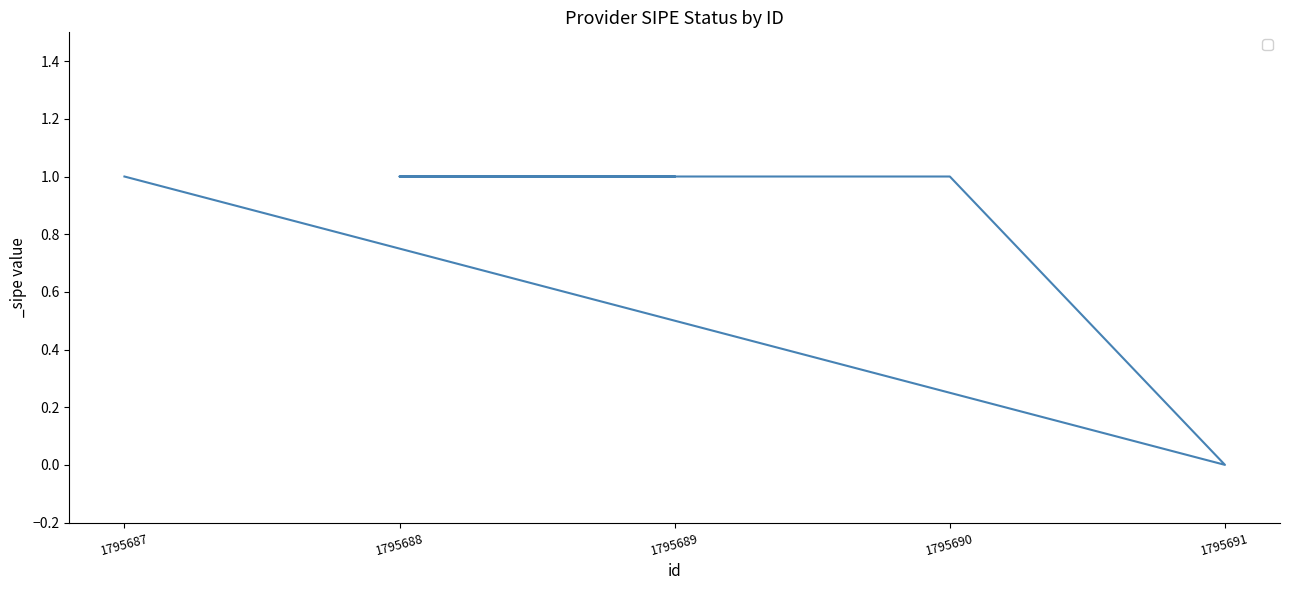

List the labels in order of value, largest first.

1795687, 1795690, 1795688, 1795689, 1795691